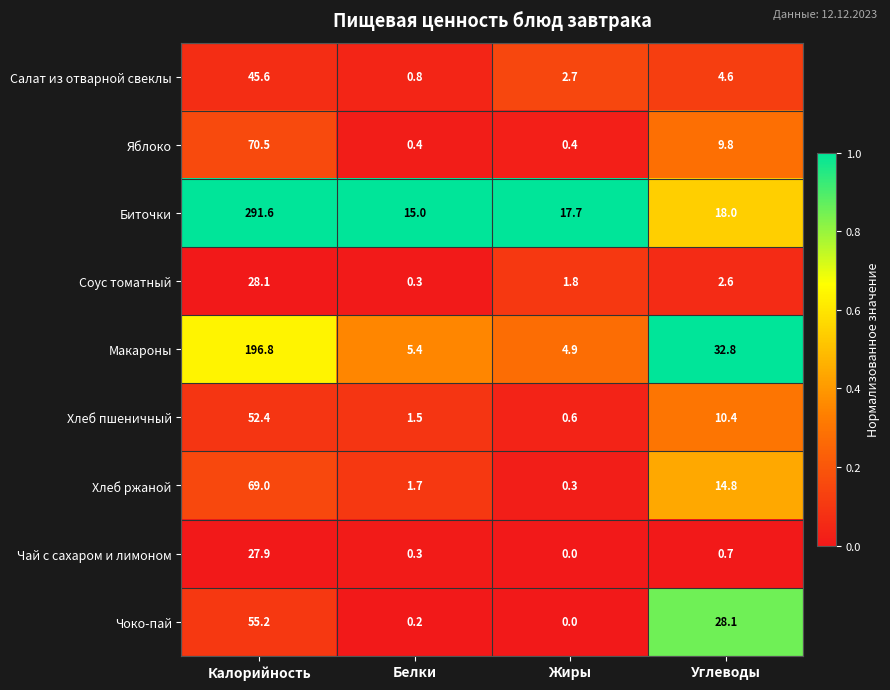

What is the average value of the Хлеб пшеничный series?

16.2